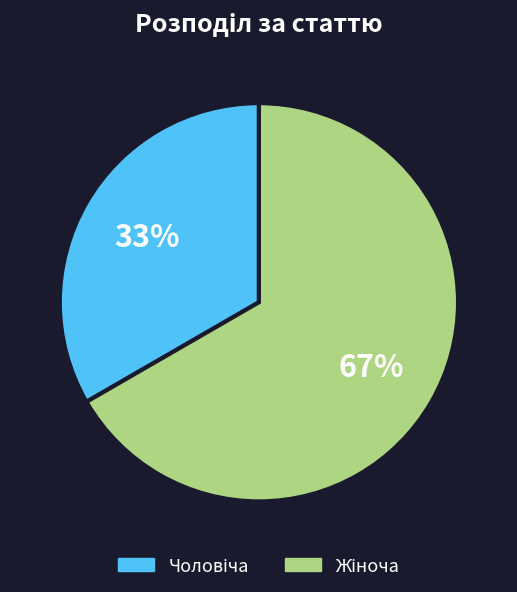

Is there any slice that represents more than half of the pie?

Yes